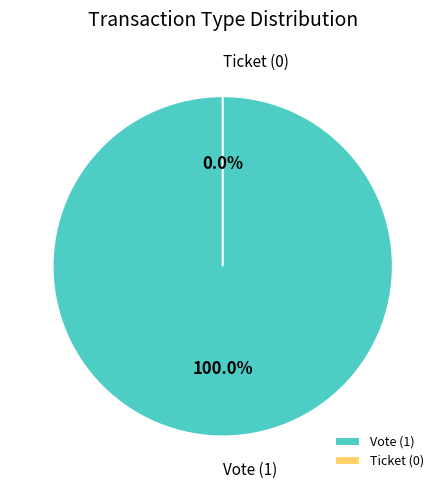

The Ticket slice represents 0% of the pie. True or false?

True